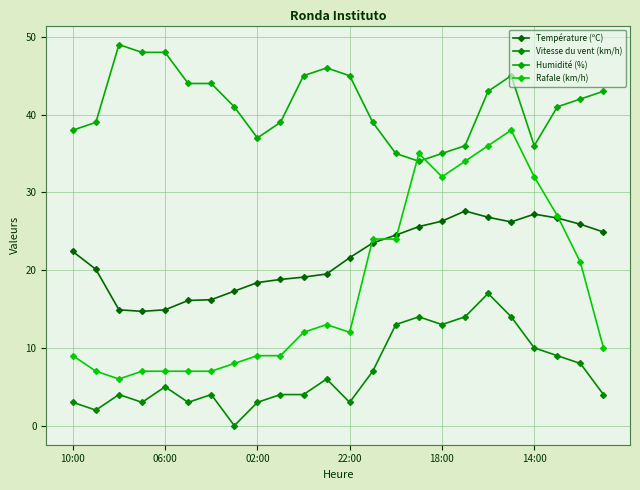

What is the average value of the Température (ºC) series?

21.6